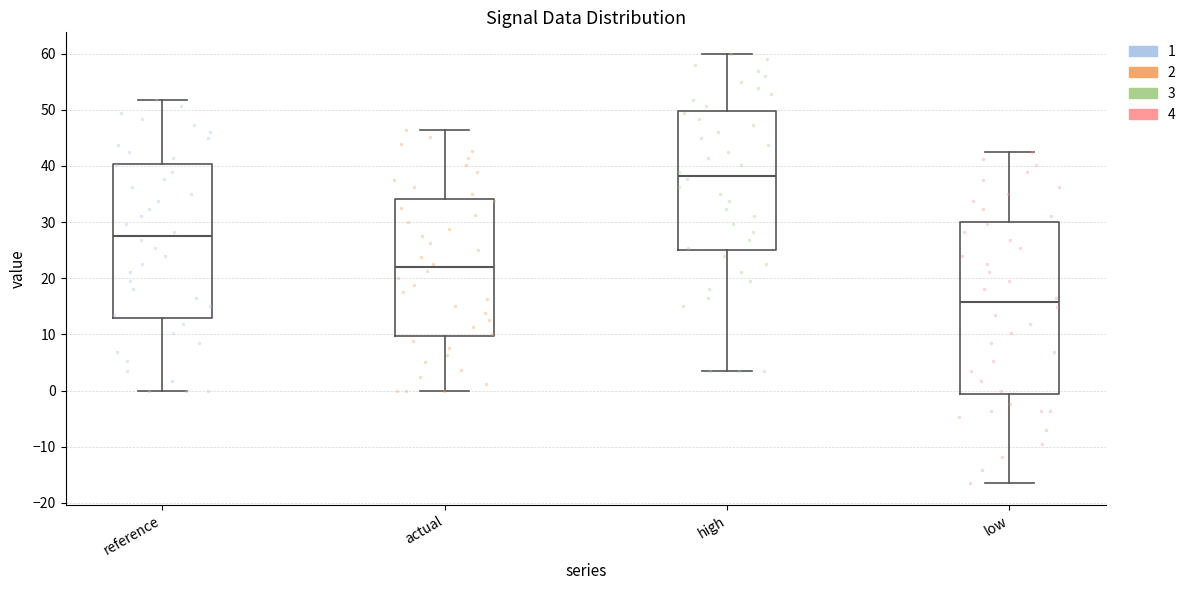

Which box's median line is the highest?

high